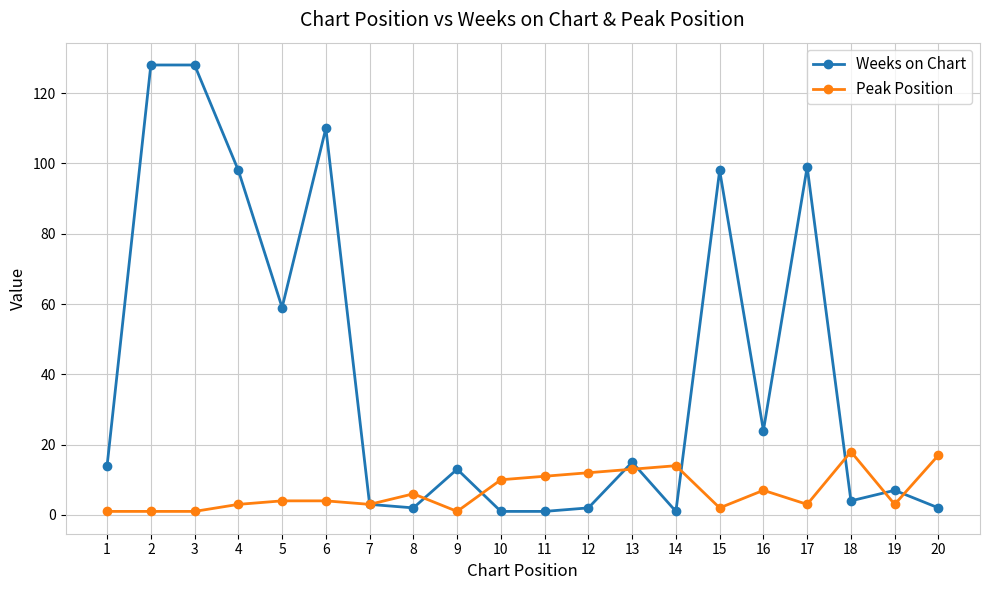

The value of Peak Position at 13 is 8. True or false?

False